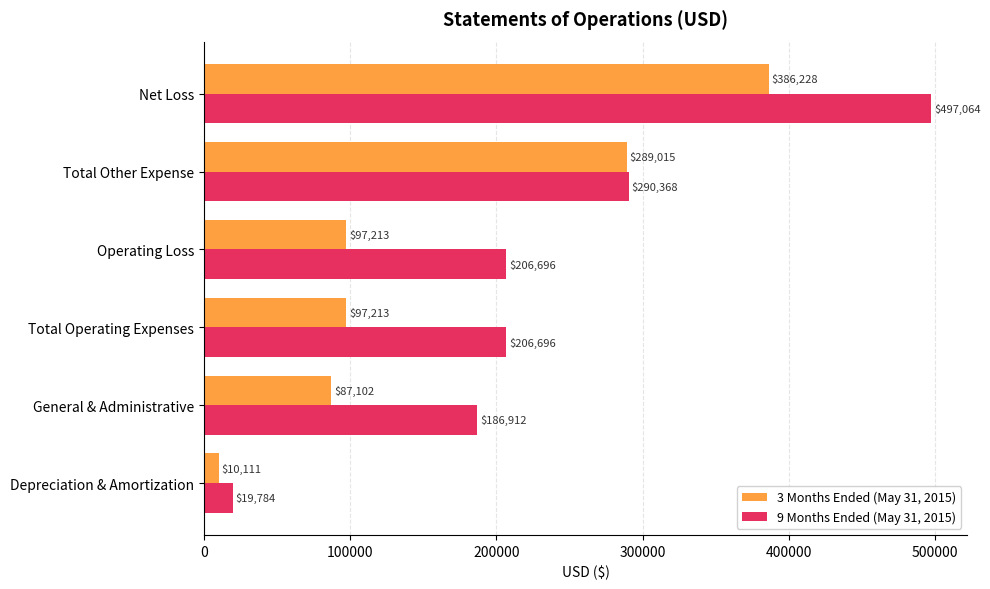

List the series in order of their overall mean, highest first.

9 Months Ended (May 31, 2015), 3 Months Ended (May 31, 2015)